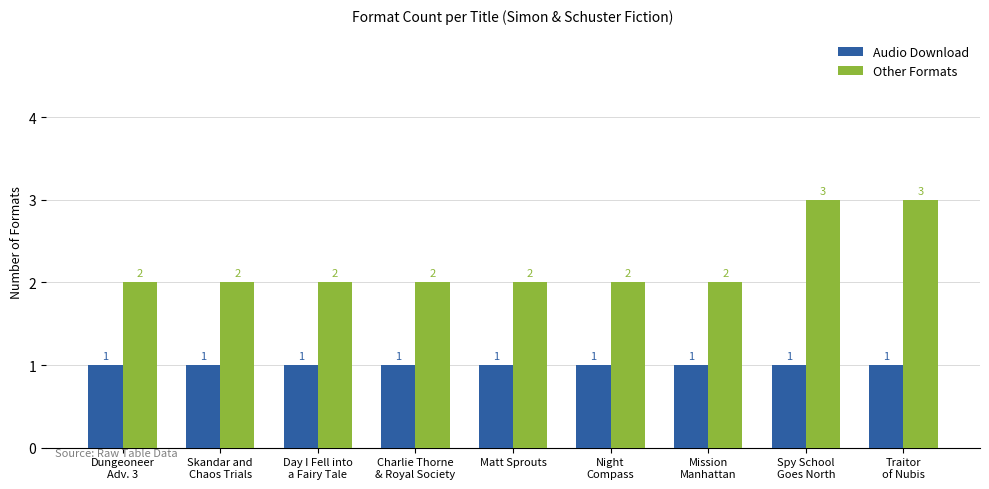

Rank the series by their average value, from highest to lowest.

Other Formats, Audio Download